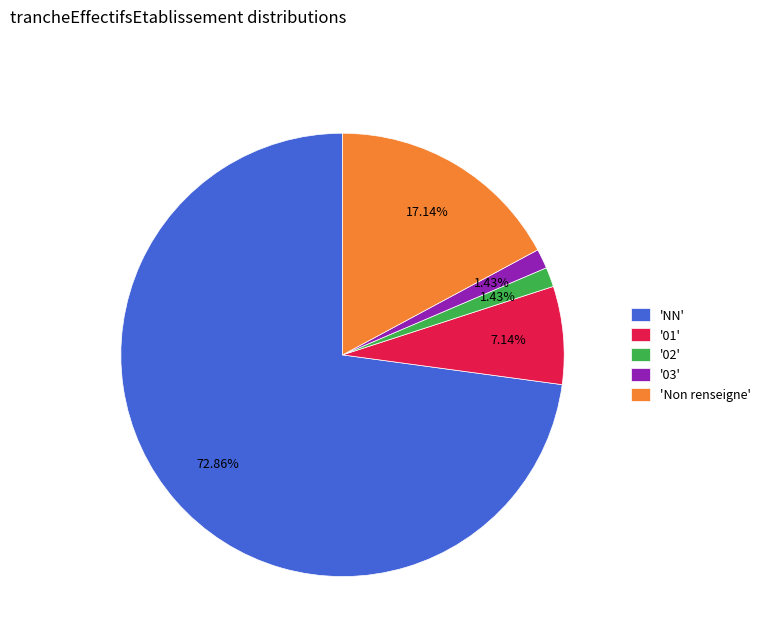

Which slice is the largest?

'NN'